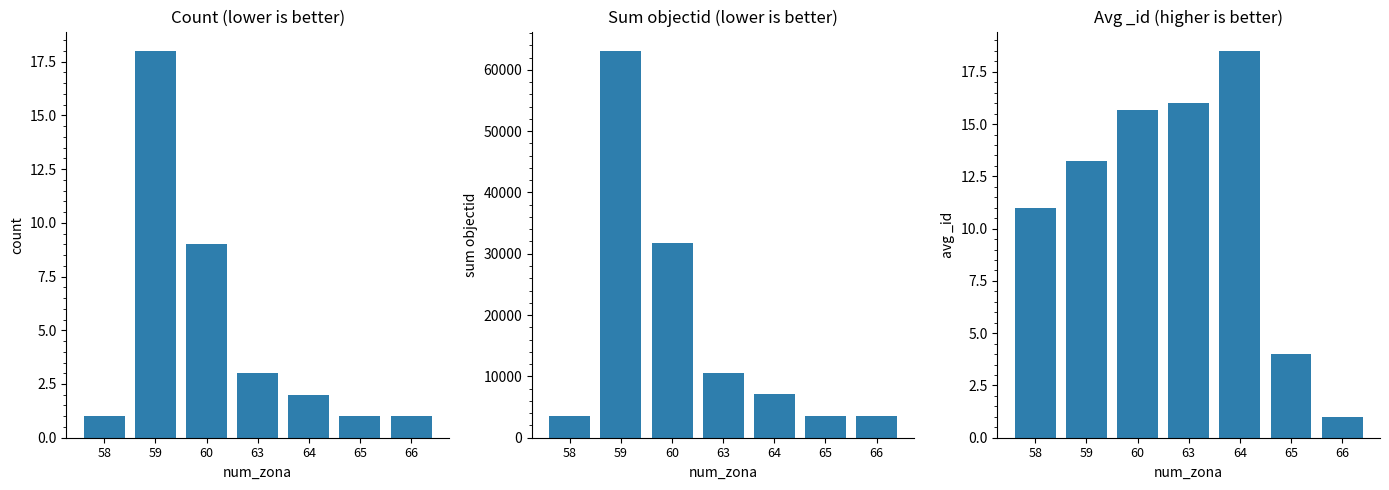

Where is sum_objectid nearest to the value 33287?

60